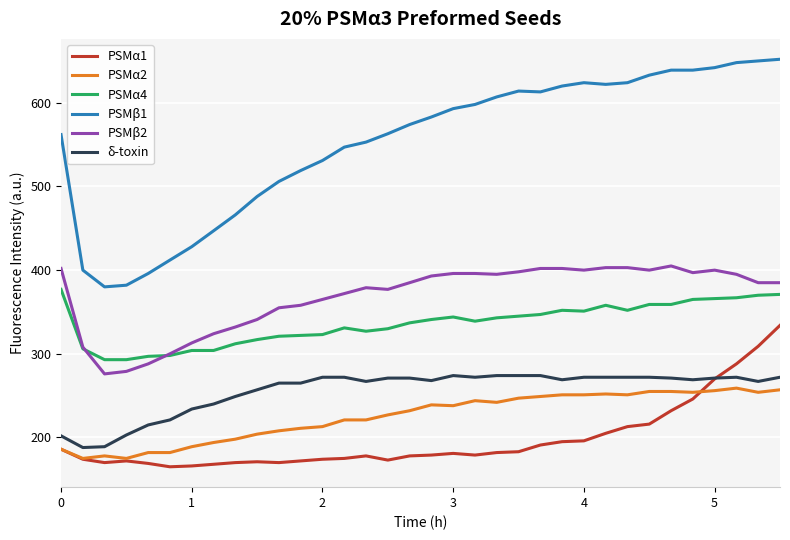

True or false: PSMβ2 and PSMα2 cross at least once.

False